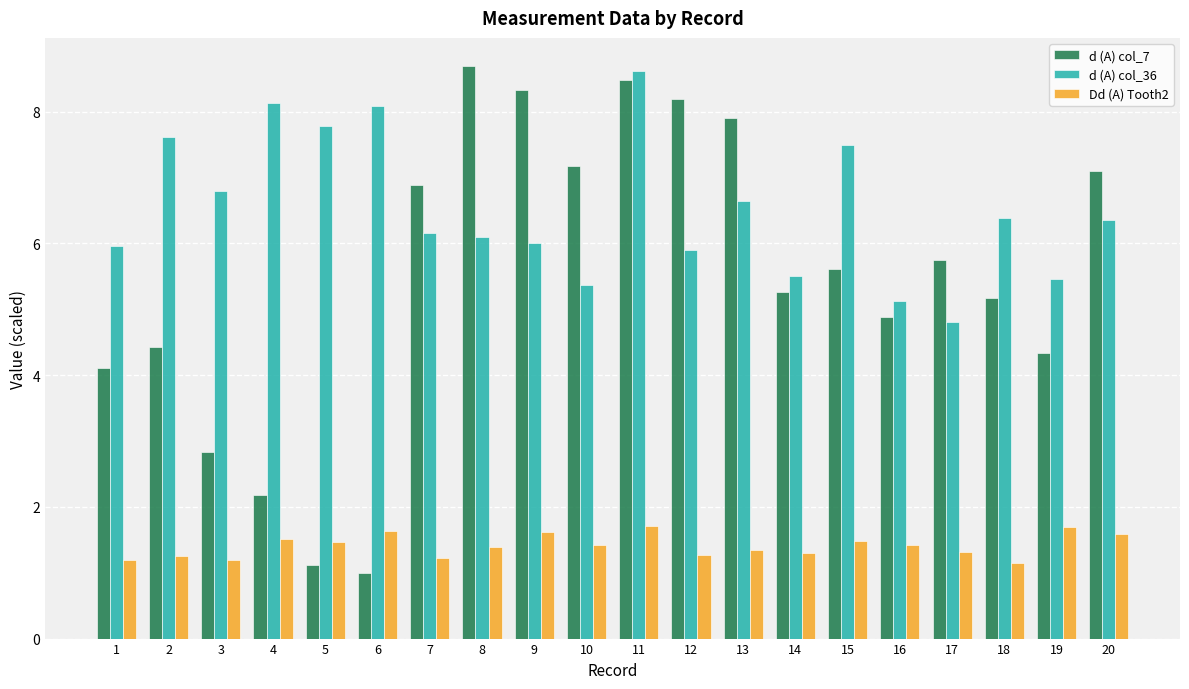

At which label does d (A) col_36 first exceed 6?

2